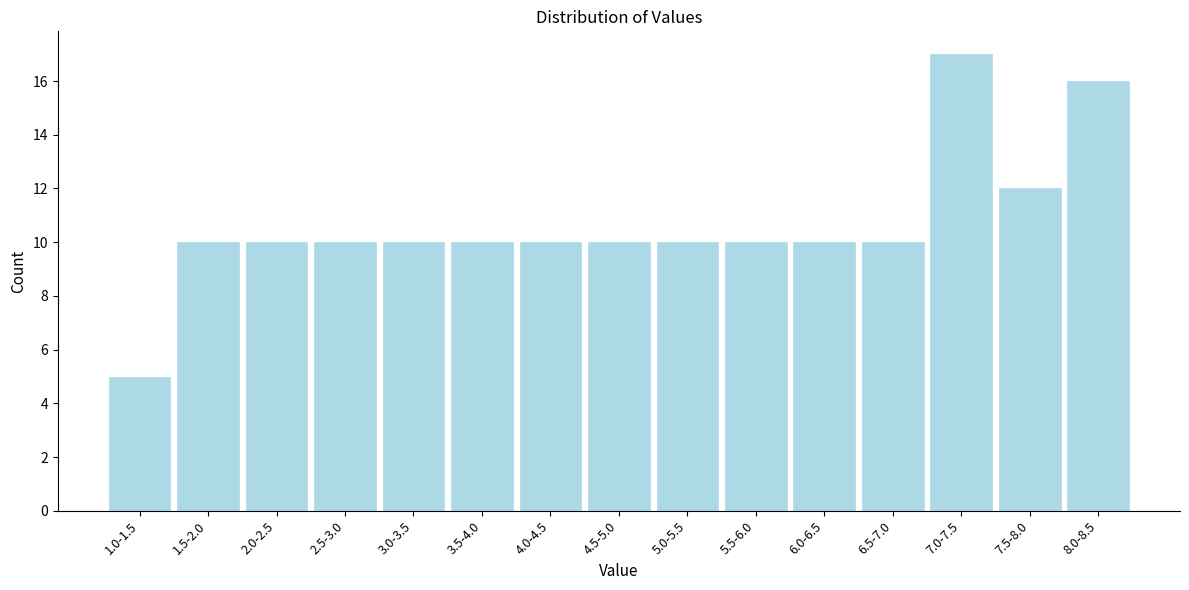

Reading left to right, extract all data points from this chart.

5	10	10	10	10	10	10	10	10	10	10	10	17	12	16